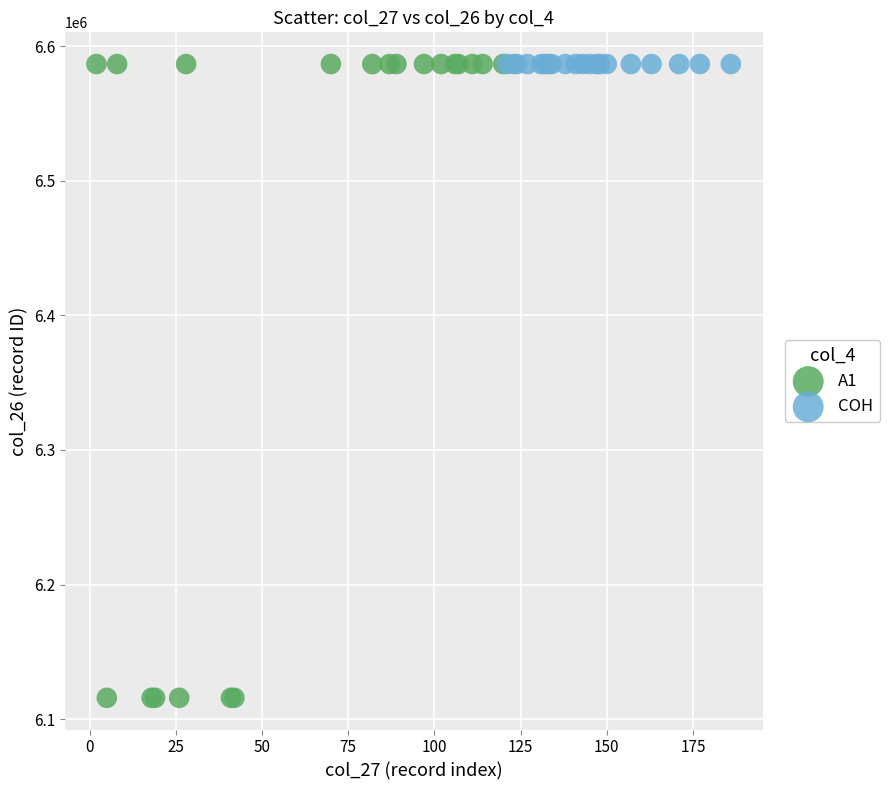

Which series has the widest spread of Y values?

A1